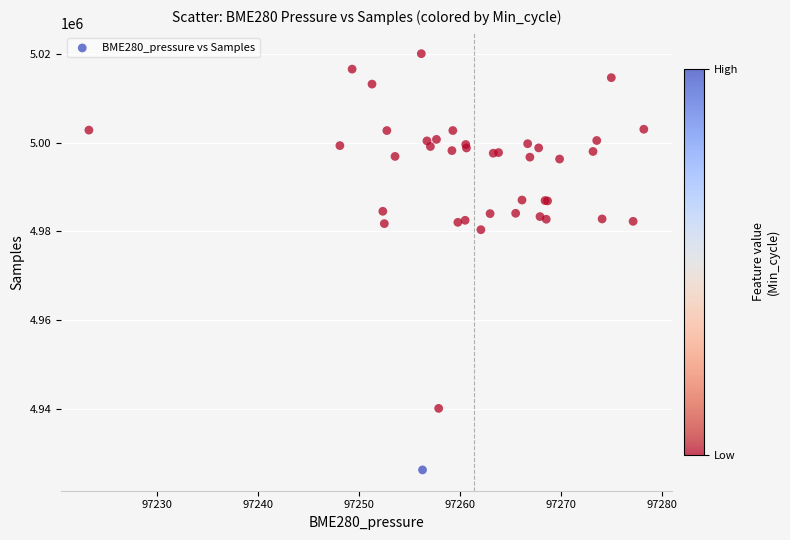

What Y value in the scatter plot is closest to 4973117?

4980351.0